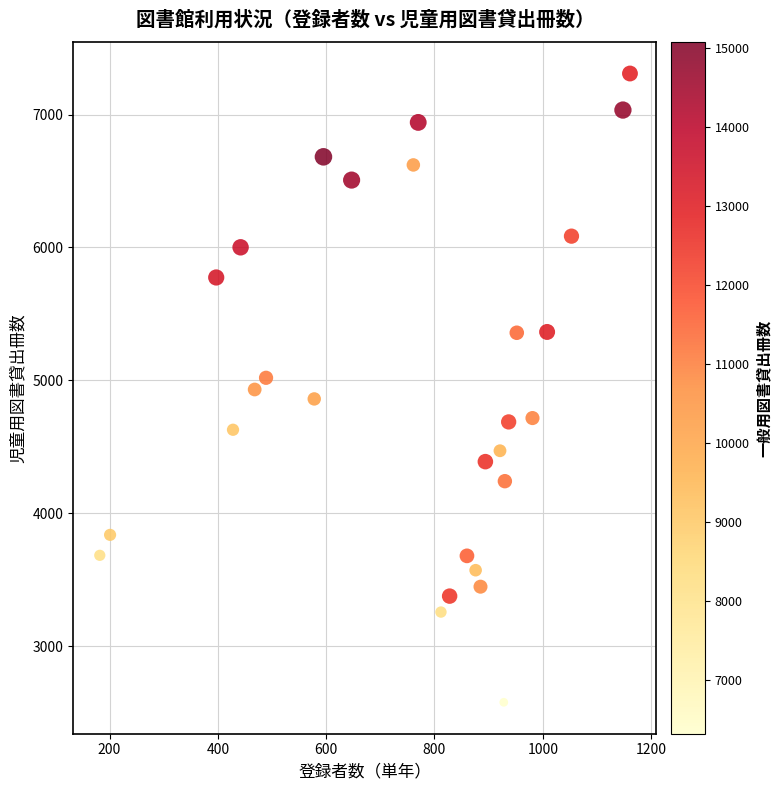

What is the range of Y values (max minus min)?

4732